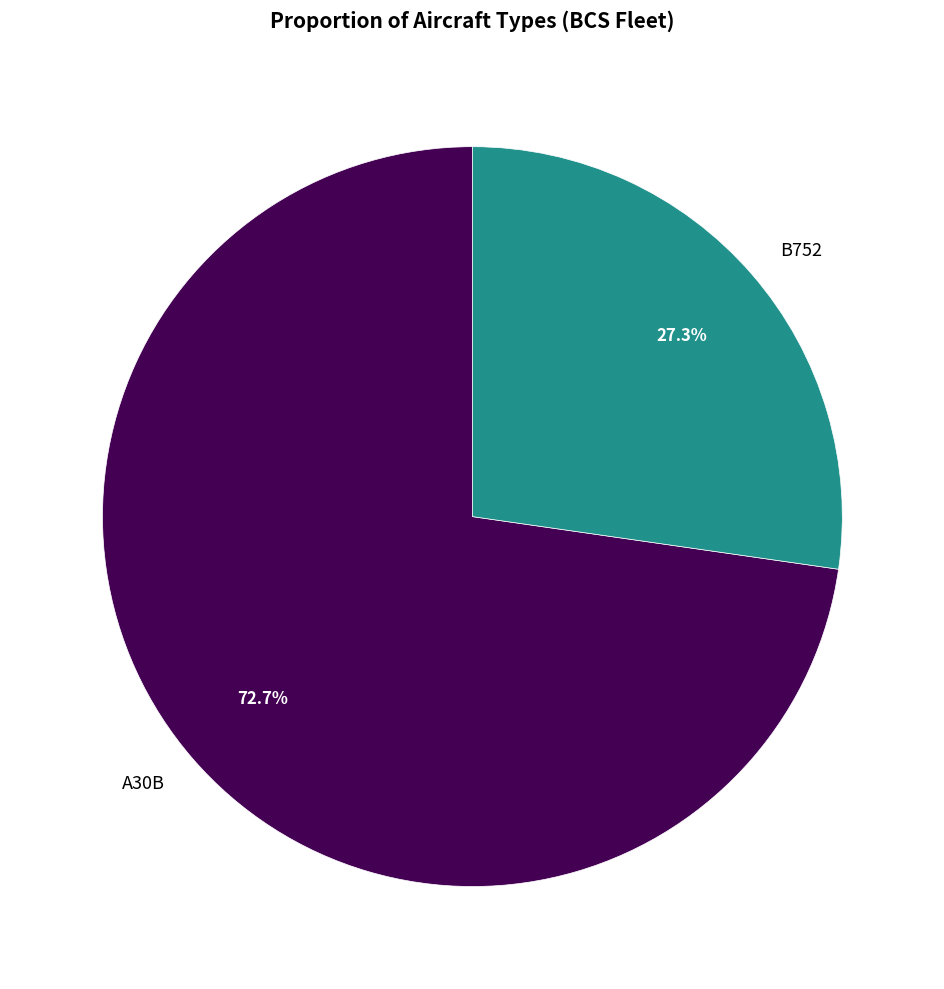

To the nearest percent, what is the difference between the B752 and A30B slice percentages?

45%